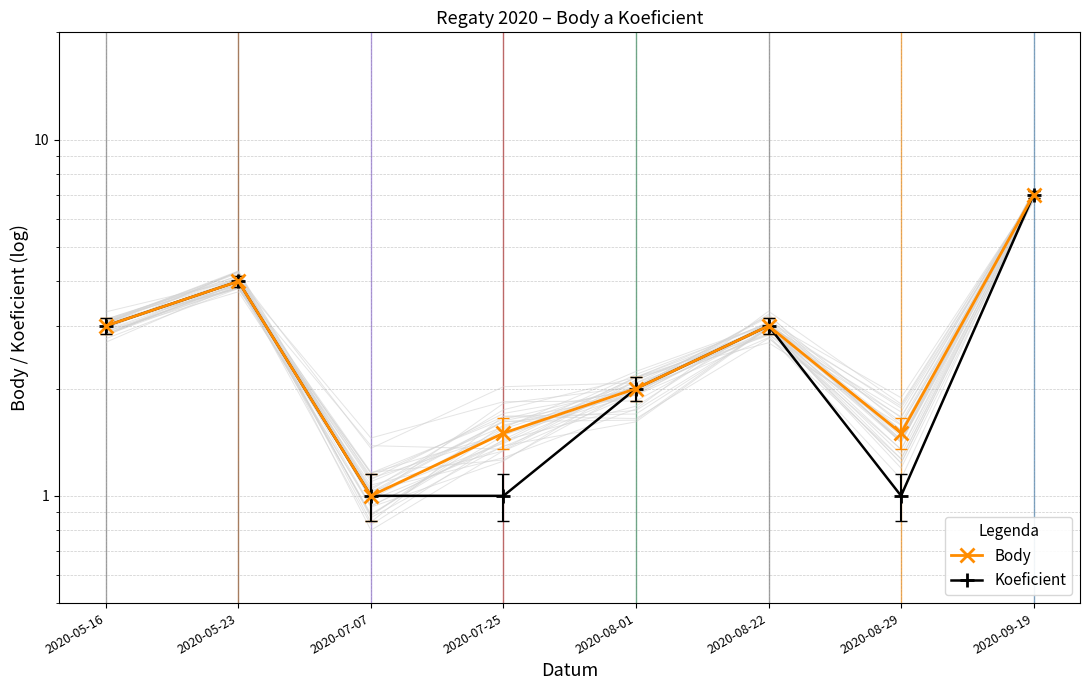

Which series has the widest spread of values?

Body